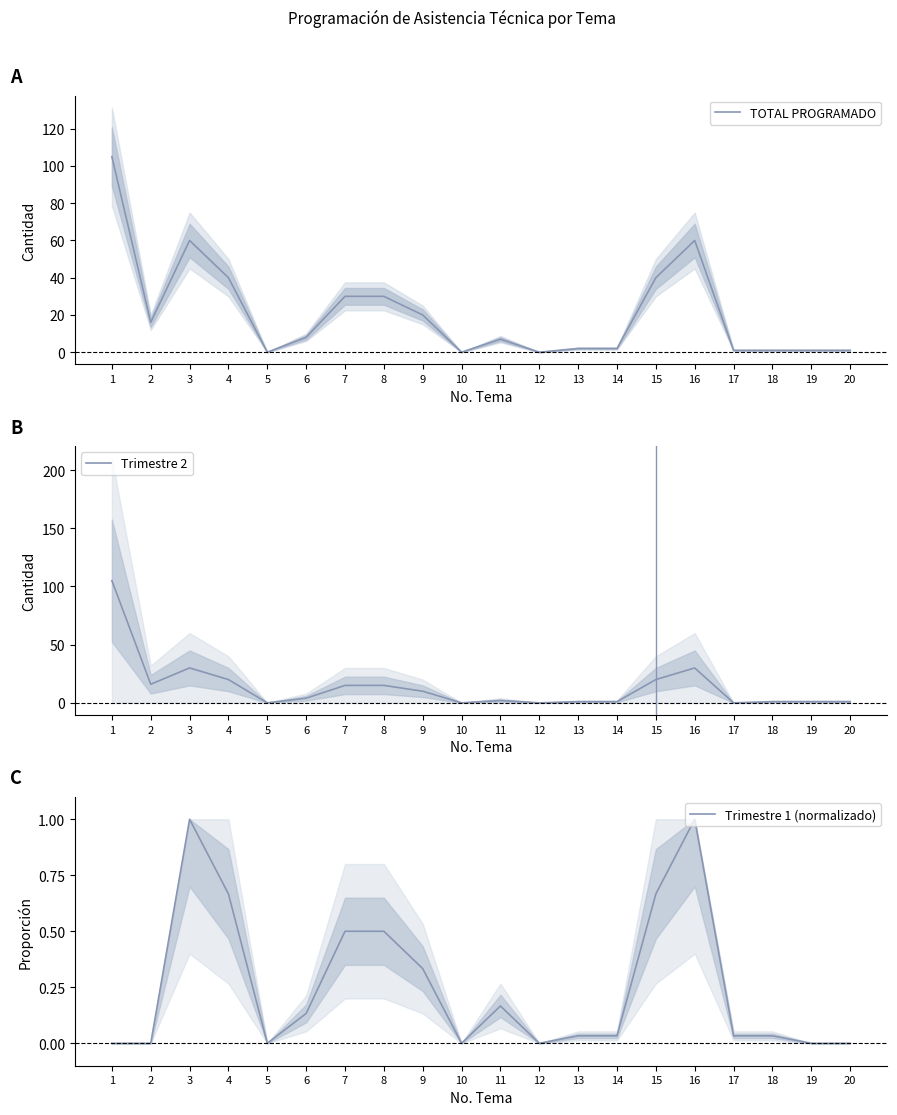

True or false: TOTAL PROGRAMADO and Trimestre 2 intersect in this chart.

False